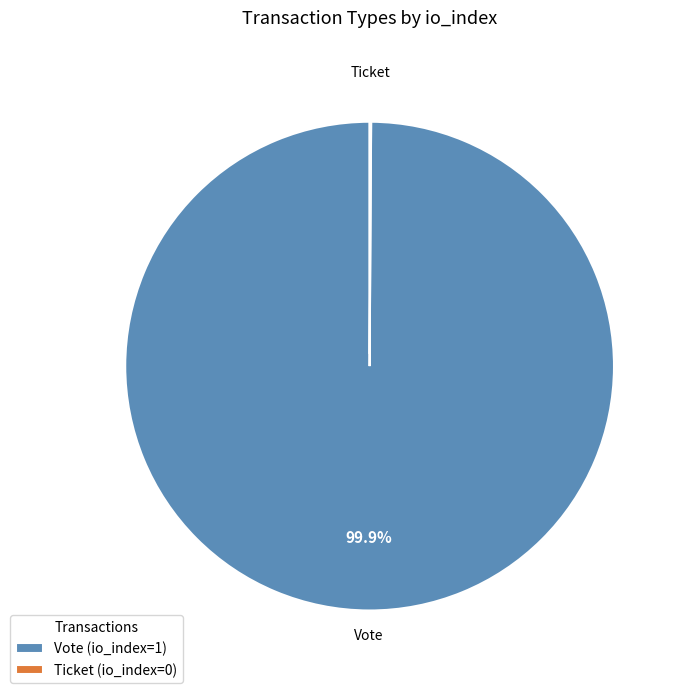

Which slice is the largest?

Vote (io_index=1)